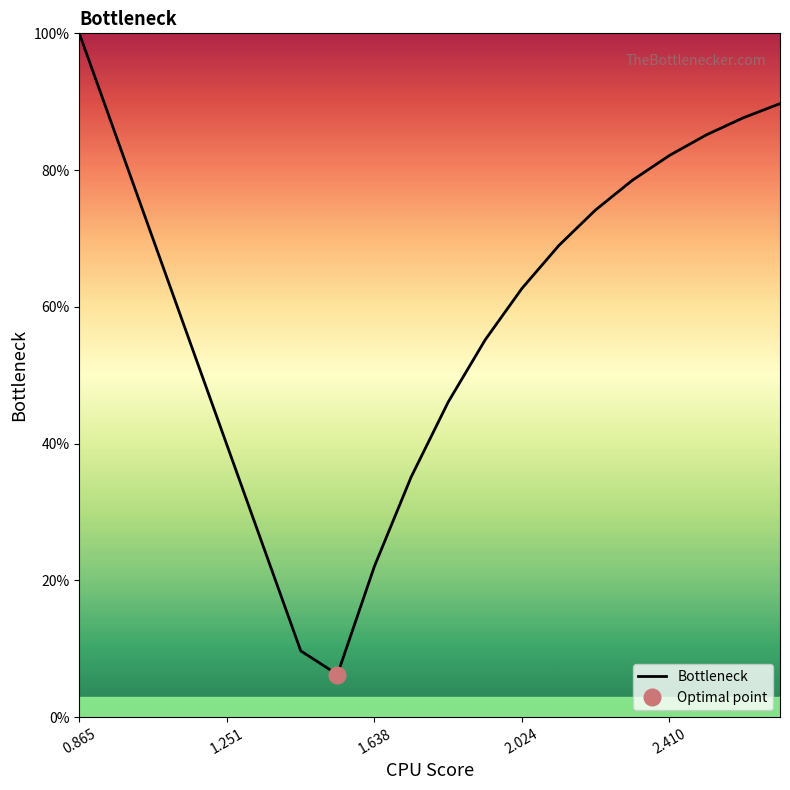

What is the lowest value of the Bottleneck series?

6.2